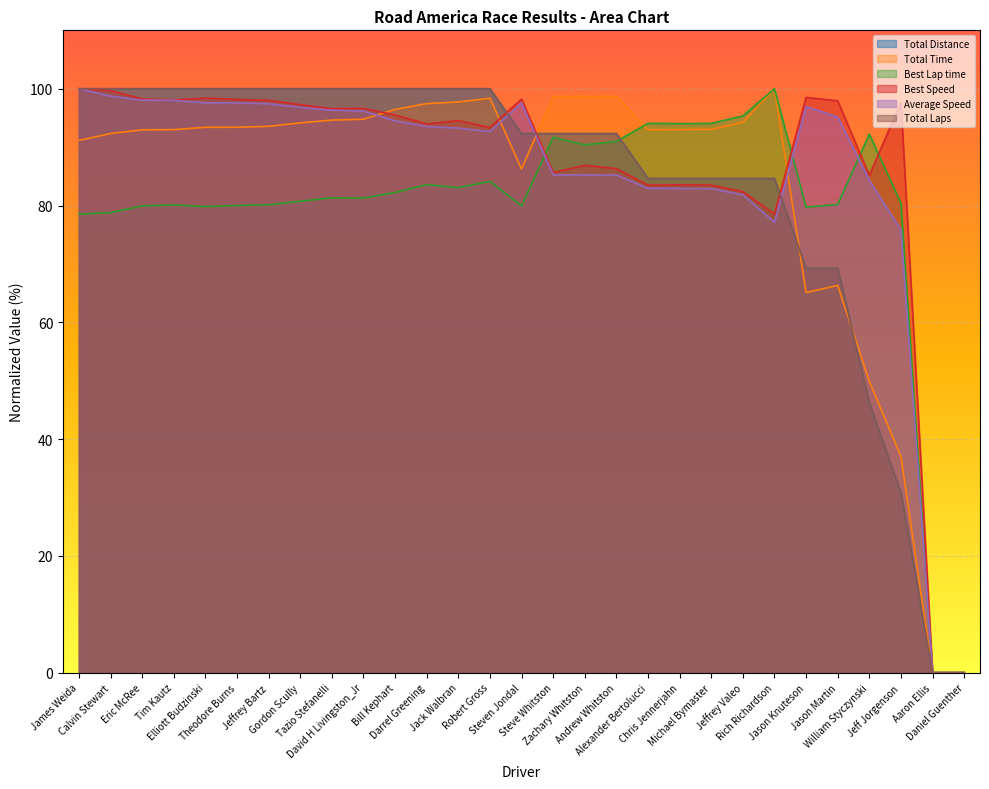

At which label does Average Speed first exceed 93?

James Weida